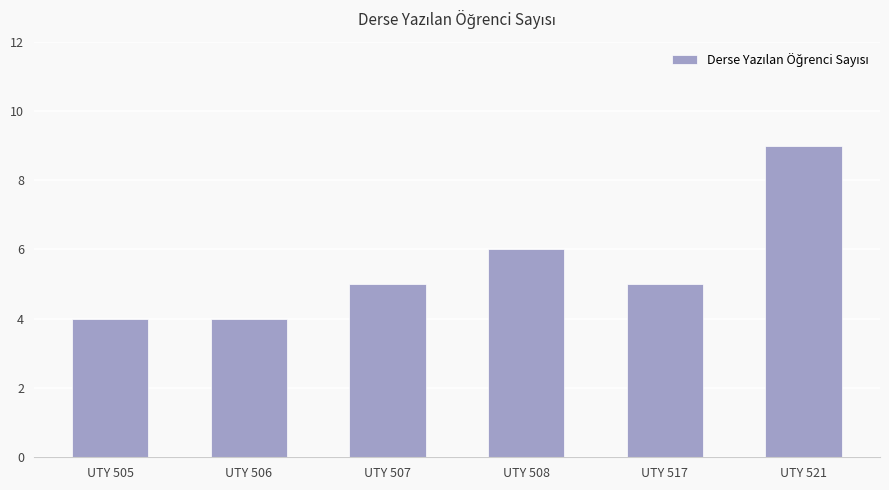

The chart shows a value of 9 at UTY 508. True or false?

False